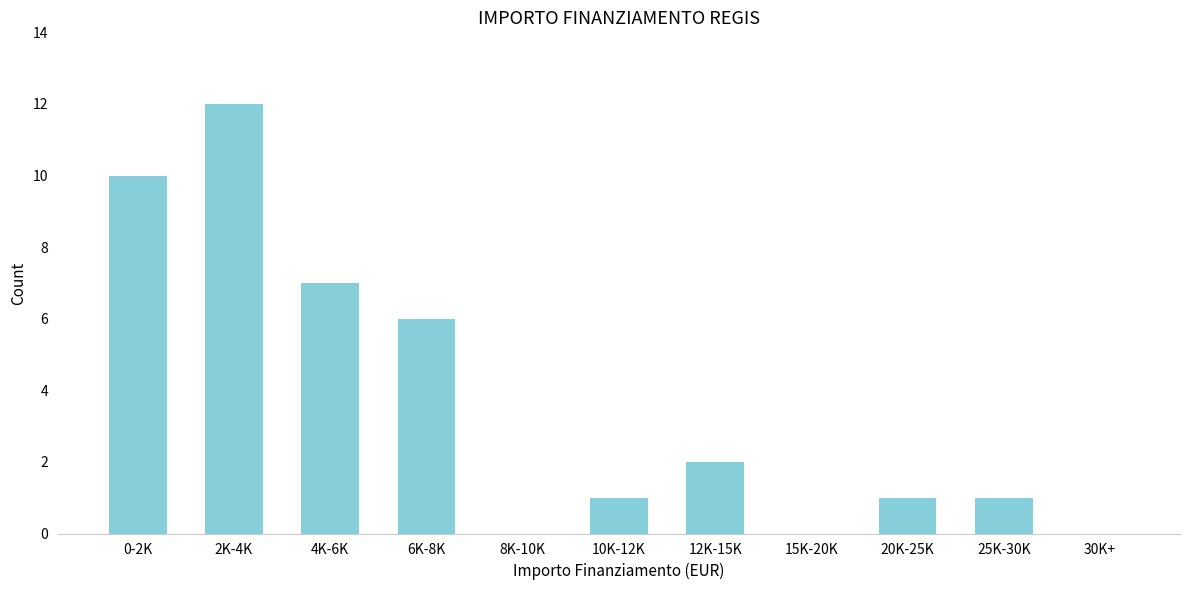

Reading left to right, extract all data points from this chart.

0-2K=10	2K-4K=12	4K-6K=7	6K-8K=6	8K-10K=0	10K-12K=1	12K-15K=2	15K-20K=0	20K-25K=1	25K-30K=1	30K+=0